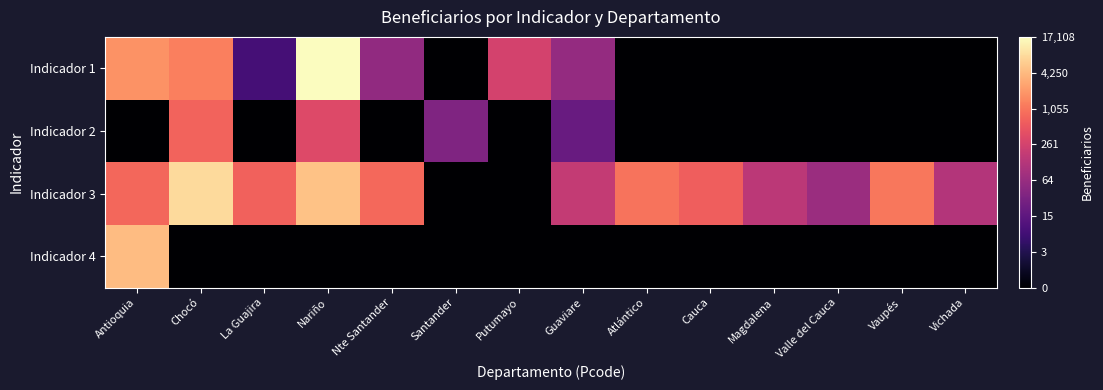

At Guaviare, list the series in order from largest to smallest.

Indicador 3, Indicador 1, Indicador 2, Indicador 4